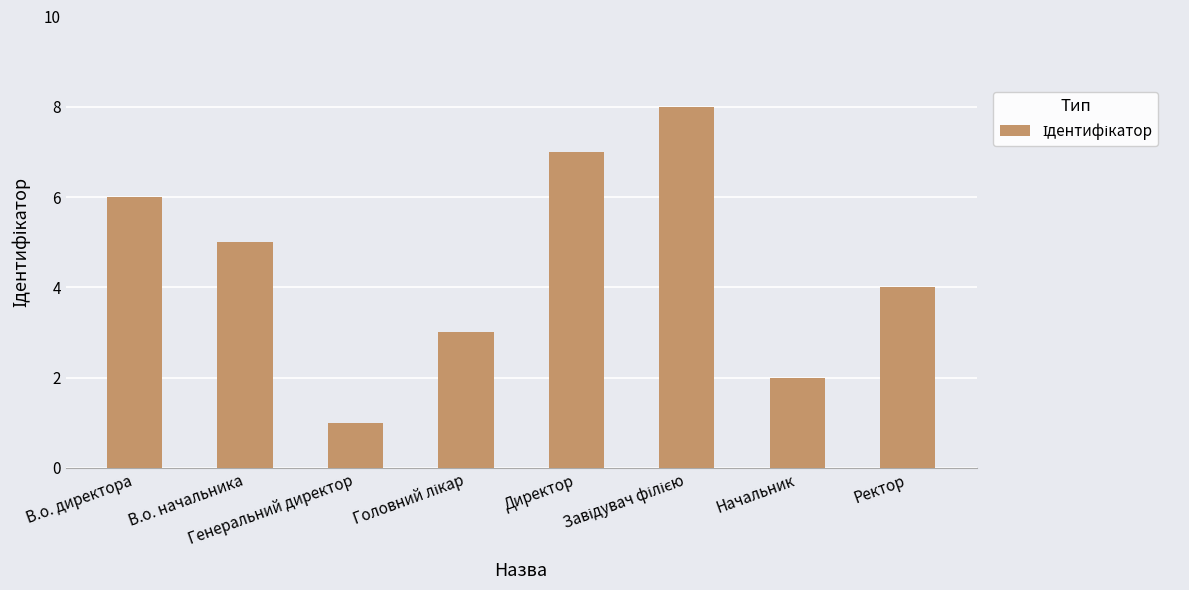

Does the chart contain any negative values?

No